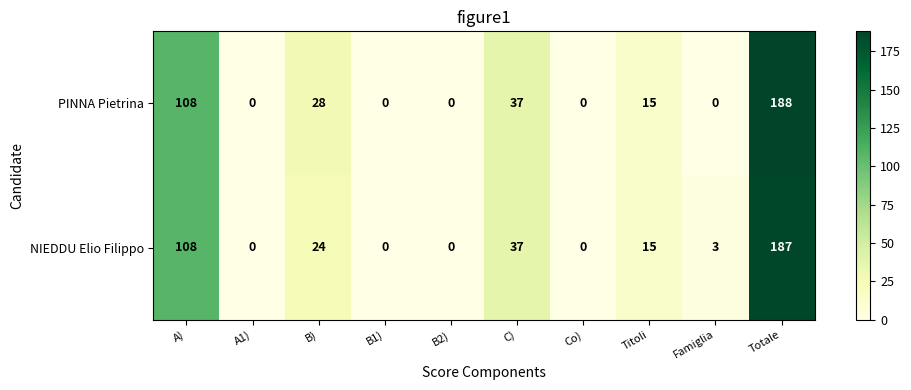

Rank the series at Totale from lowest to highest value.

NIEDDU Elio Filippo, PINNA Pietrina